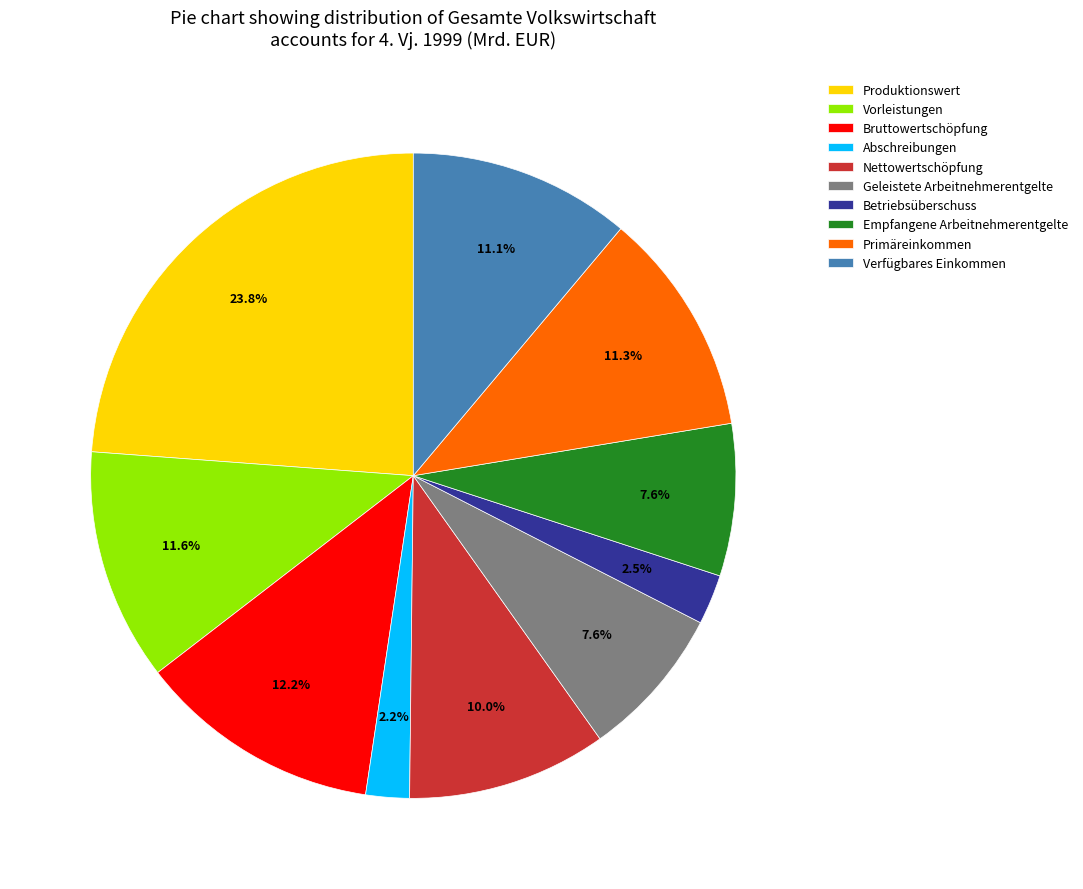

To the nearest percent, what portion does Primäreinkommen represent?

11%